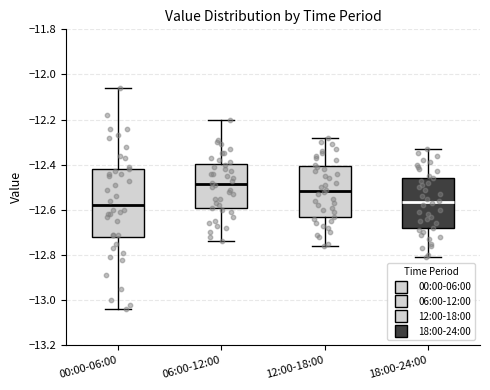

Where is the lower edge of the box for 18:00-24:00 on the y-axis? The values are not printed on the chart, so give them approximately, as read against the axis.

-12.68